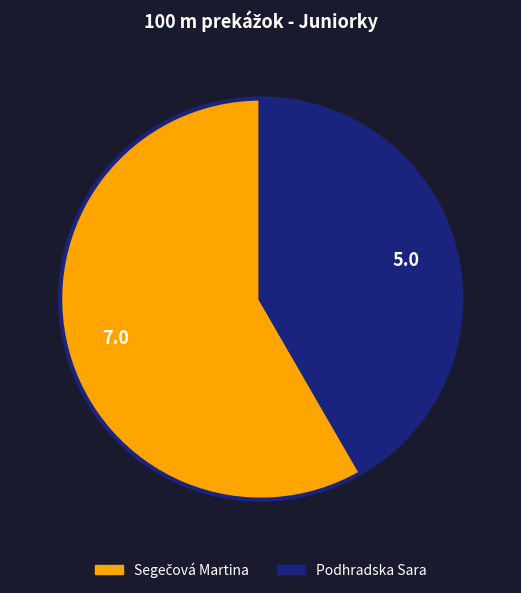

Is there any slice that represents more than half of the pie?

Yes